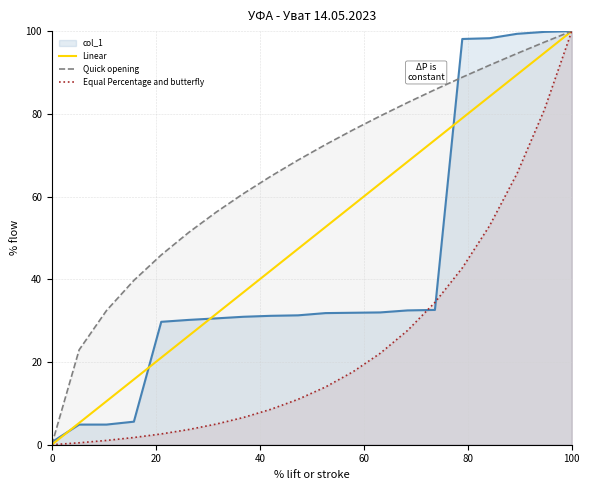

What is the maximum value for Equal Percentage and butterfly?

100.0